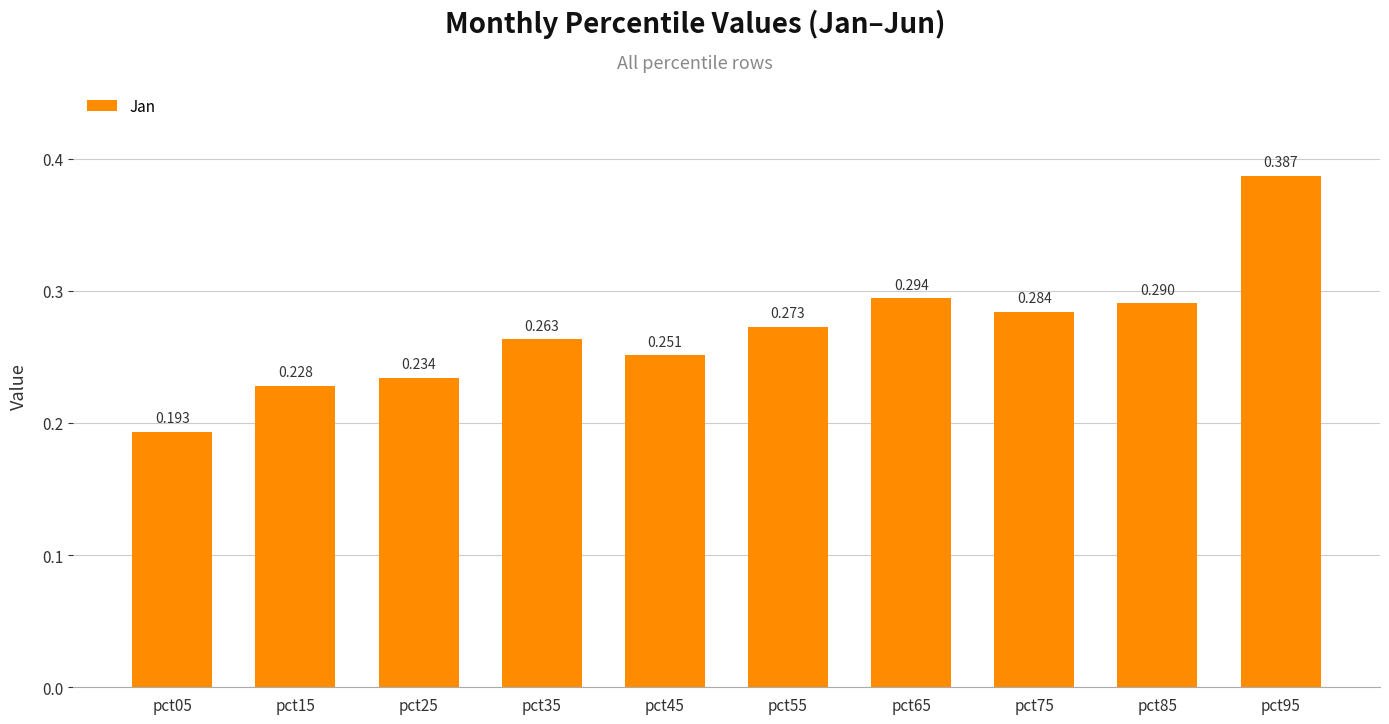

What is the sum of all values?

2.7